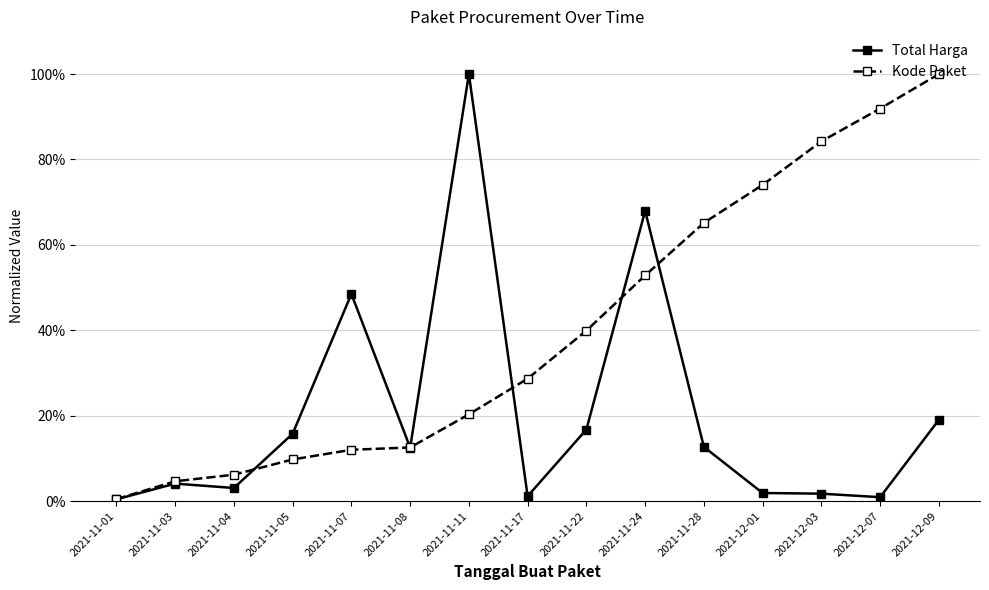

List the series in order of their overall mean, highest first.

Kode Paket, Total Harga